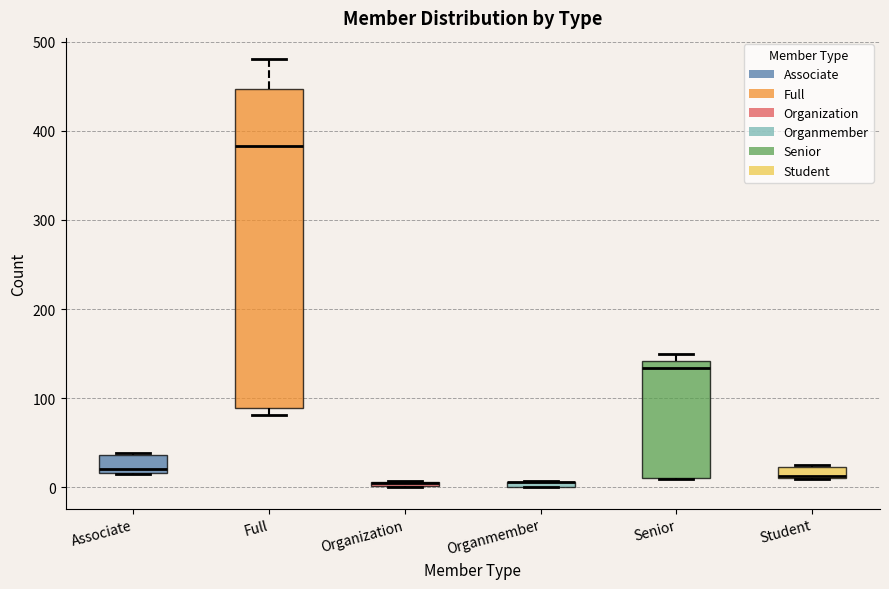

Where does the median line of the box for Senior sit on the y-axis? The values are not printed on the chart, so give them approximately, as read against the axis.

130